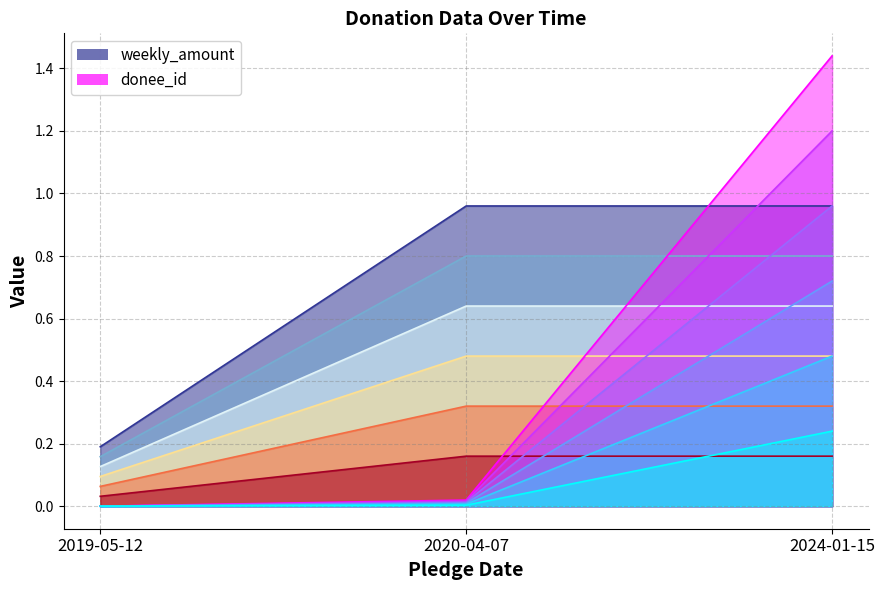

What is the label of the 2nd point from the left?

2020-04-07